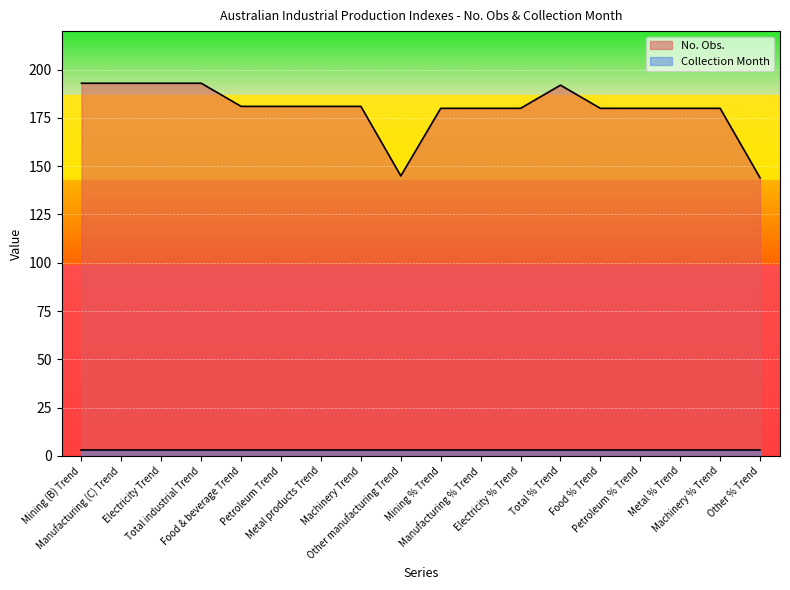

What is the difference between the maximum and second lowest values?

48